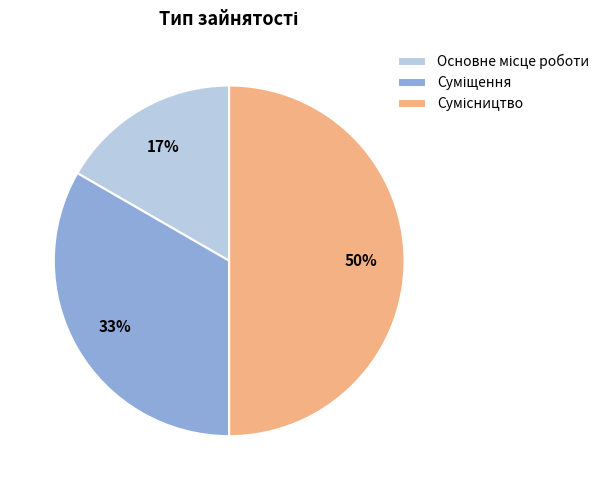

To the nearest percent, what is the average slice percentage?

33%